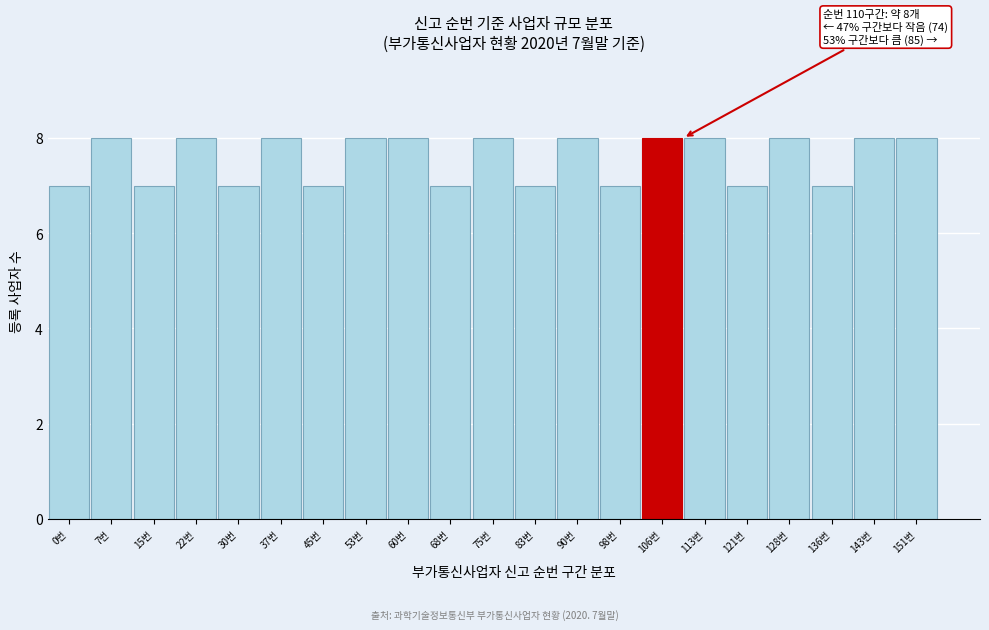

Reading left to right, transcribe all the data shown in this chart.

7	8	7	8	7	8	7	8	8	7	8	7	8	7	8	8	7	8	7	8	8